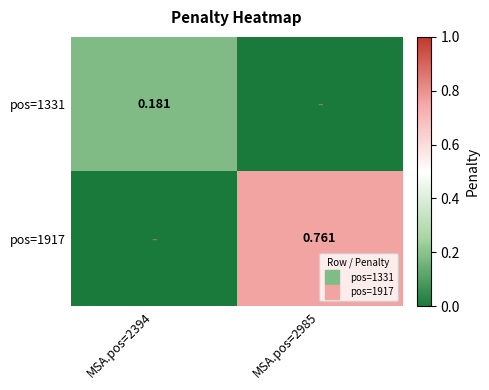

What is the average value of the pos=1917 series?

0.4